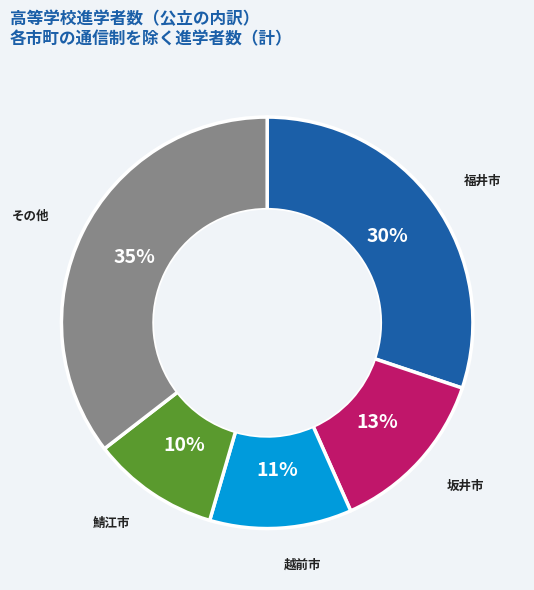

To the nearest percent, what is the difference between the largest and smallest slice percentages?

25%